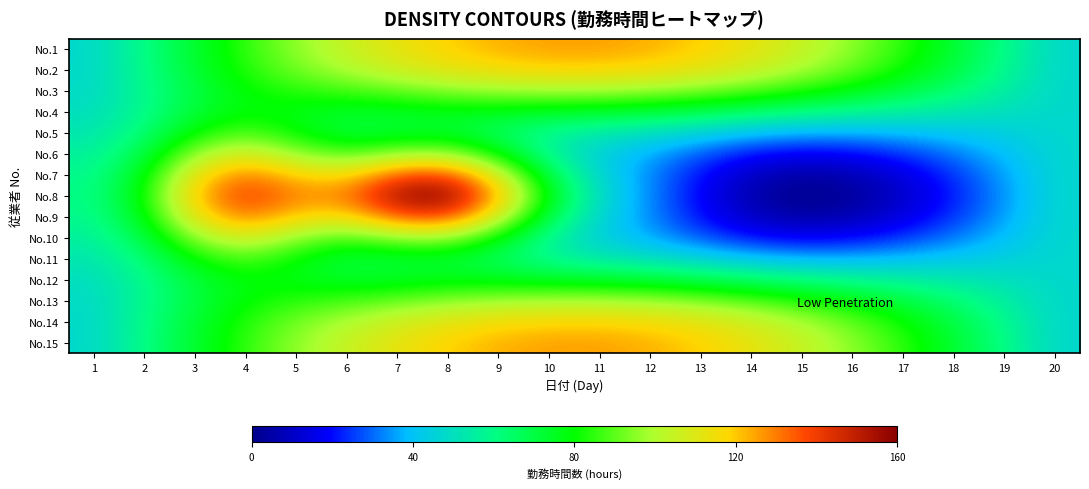

List the series in order of their peak value, highest first.

No.8, No.9, No.7, No.1, No.15, No.2, No.14, No.10, No.6, No.3, No.13, No.5, No.11, No.4, No.12